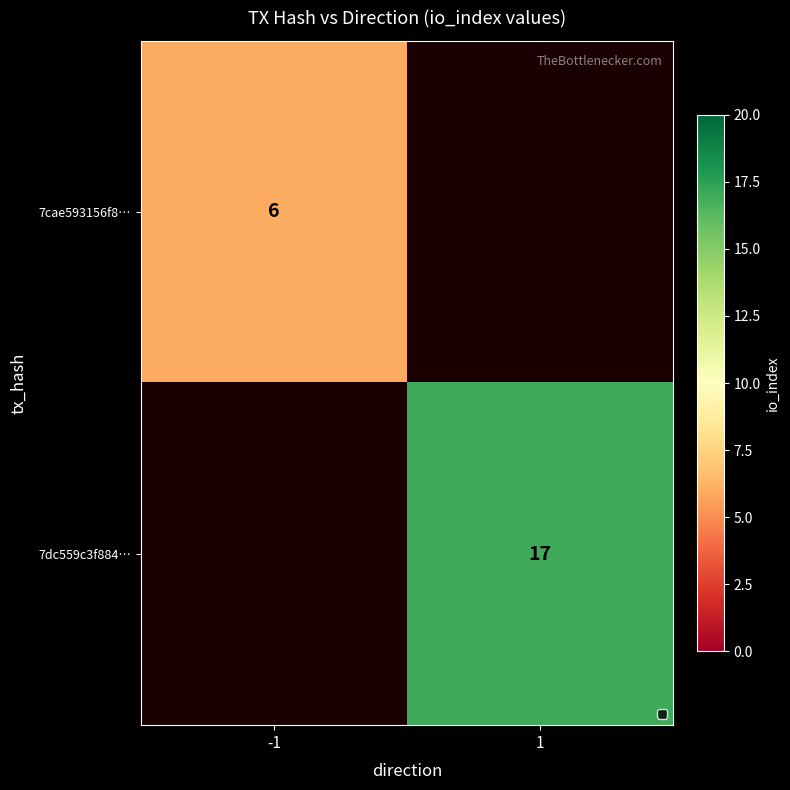

The 7cae593156f8… series shows 6 at -1. True or false?

True